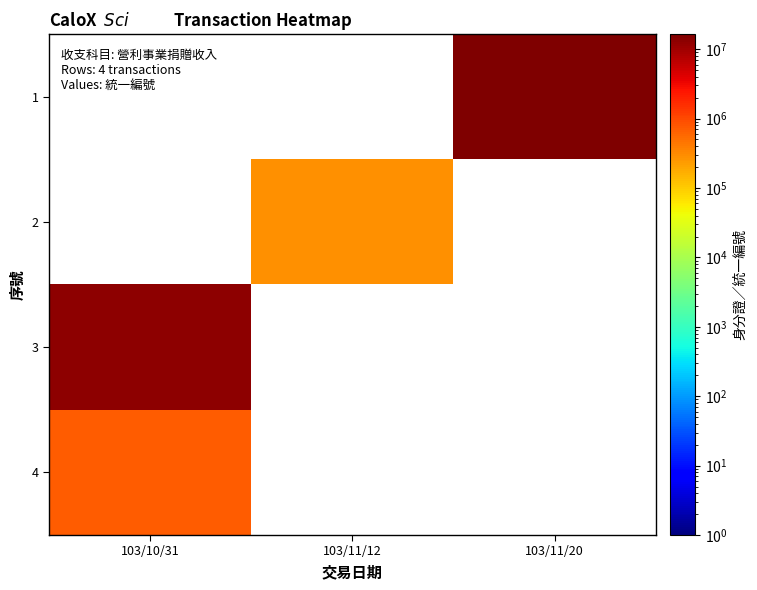

True or false: 2 has a value of 77157.3 at 103/11/12.

False